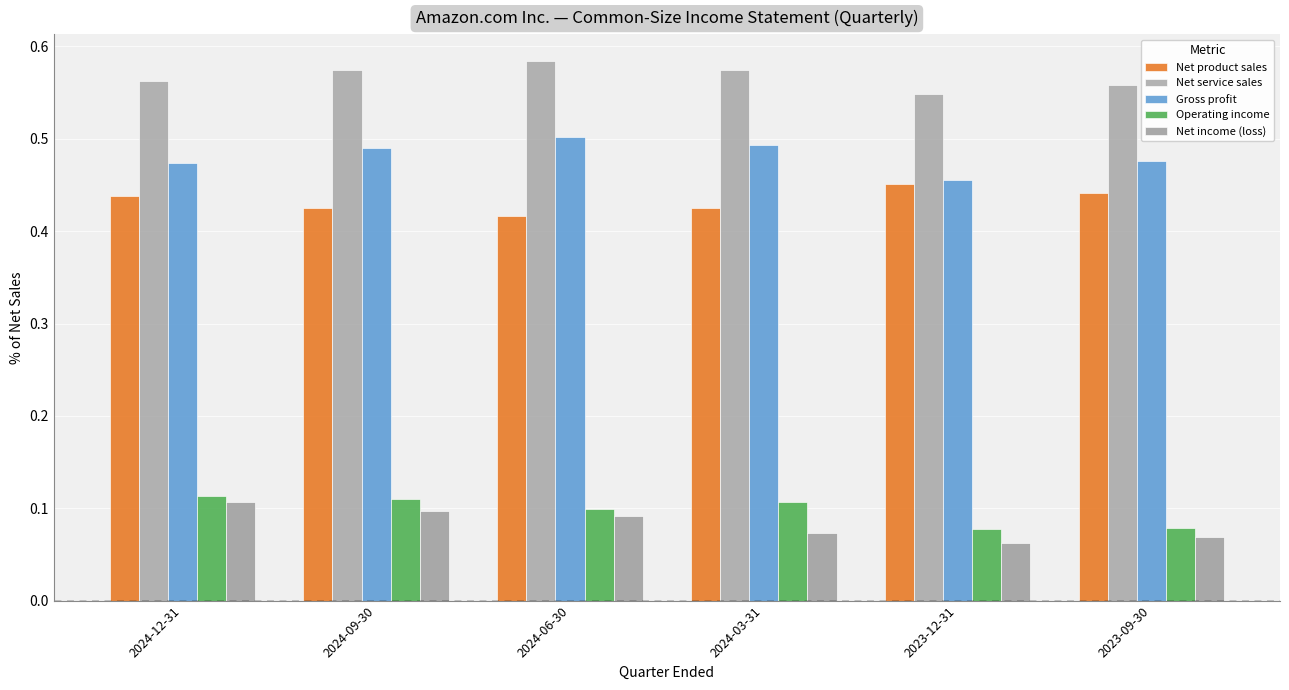

Rank the series at 2023-09-30 from lowest to highest value.

Net income (loss), Operating income, Net product sales, Gross profit, Net service sales